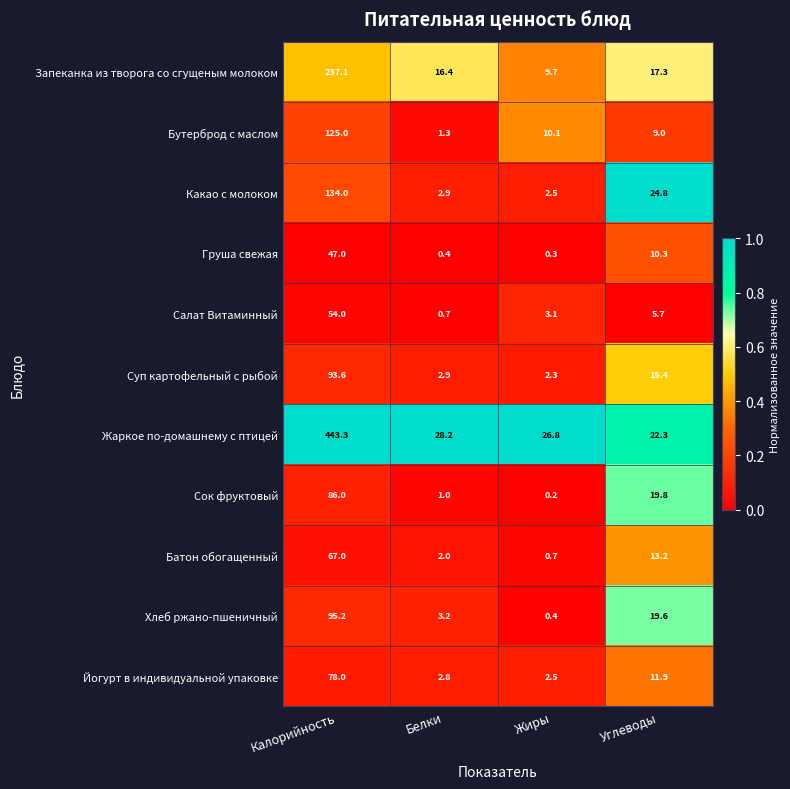

What is the sum of the Батон обогащенный values at Жиры and Калорийность?

67.7